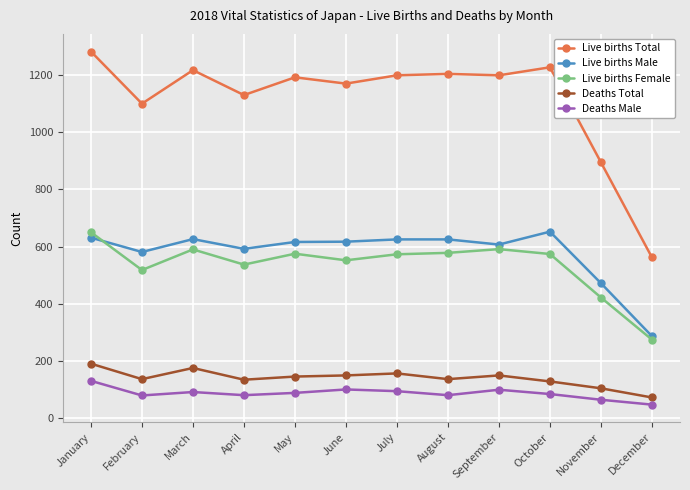

True or false: Live births Male and Deaths Male cross at least once.

False